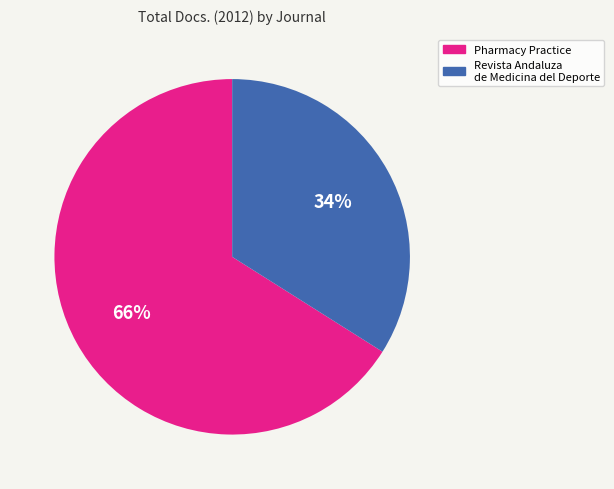

To the nearest percent, what portion does Revista Andaluza de Medicina del Deporte represent?

34%